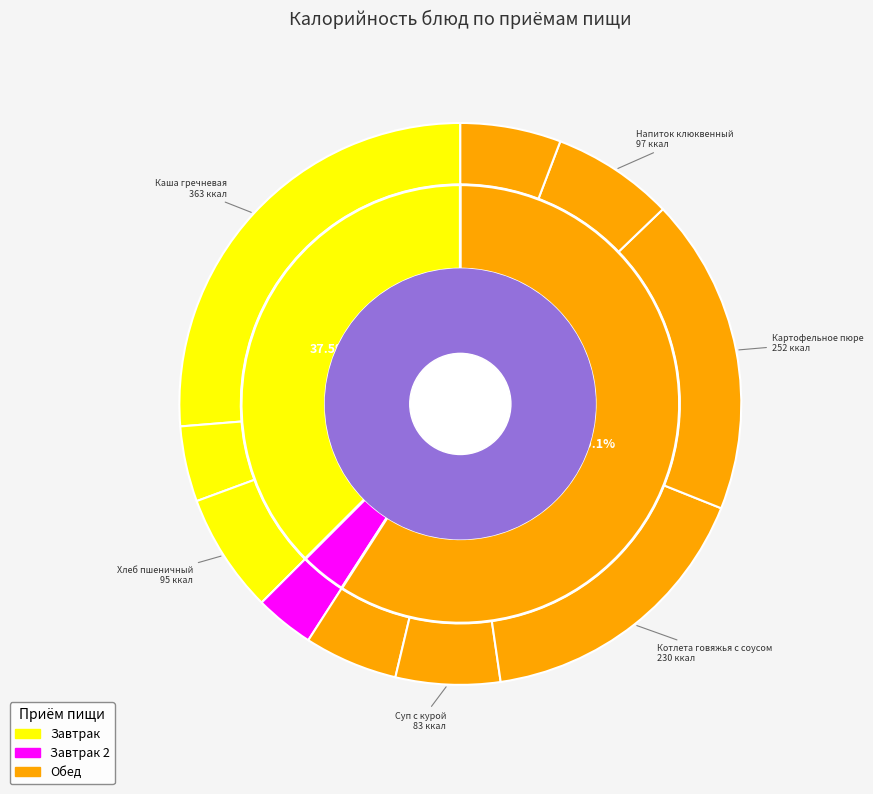

Which slice is the largest?

Каша гречневая